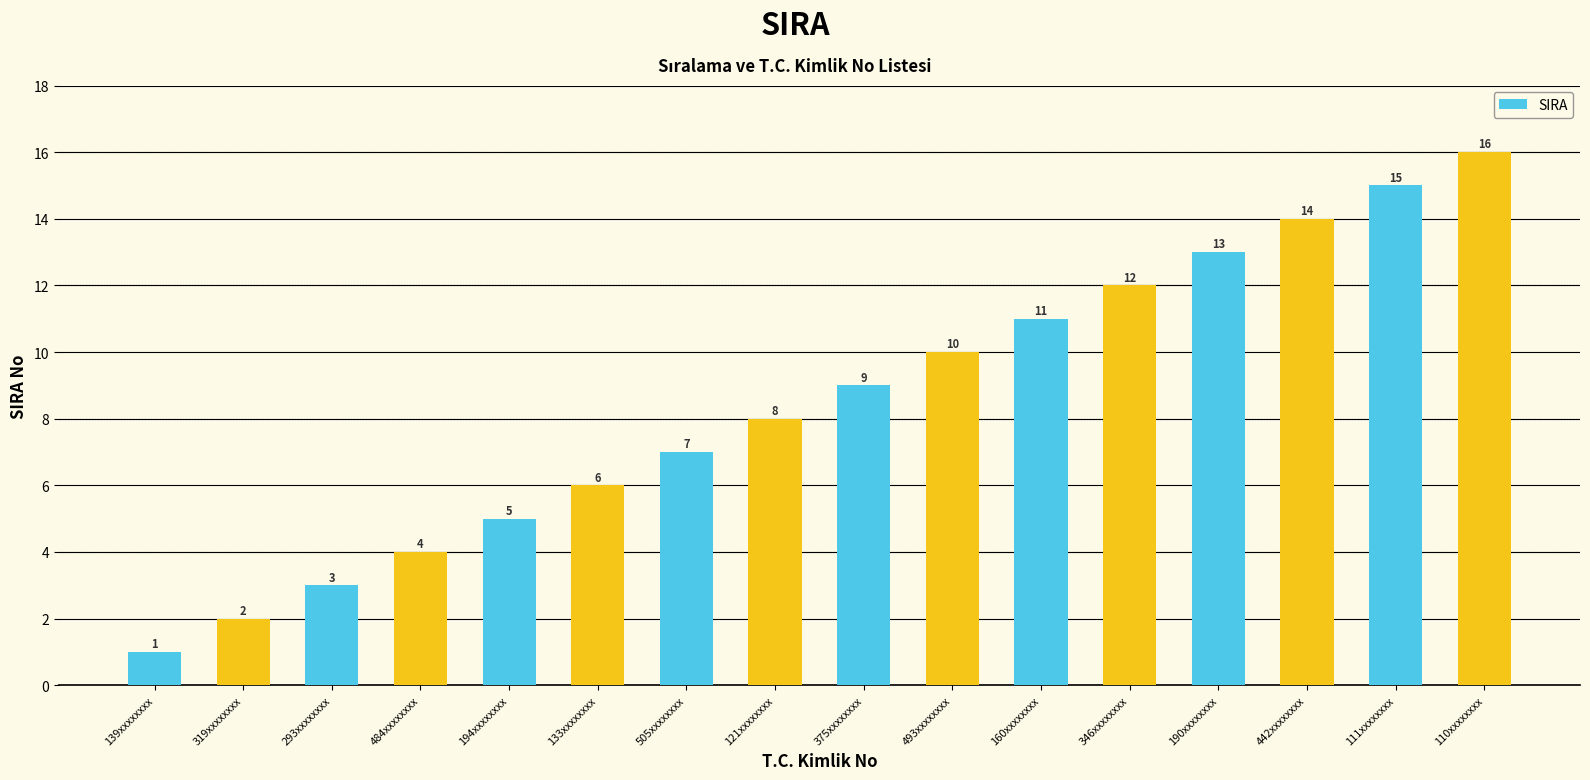

Reading left to right, list all the values displayed in this chart.

139xxxxxxxx=1	319xxxxxxxx=2	293xxxxxxxx=3	484xxxxxxxx=4	194xxxxxxxx=5	133xxxxxxxx=6	505xxxxxxxx=7	121xxxxxxxx=8	375xxxxxxxx=9	493xxxxxxxx=10	160xxxxxxxx=11	346xxxxxxxx=12	190xxxxxxxx=13	442xxxxxxxx=14	111xxxxxxxx=15	110xxxxxxxx=16